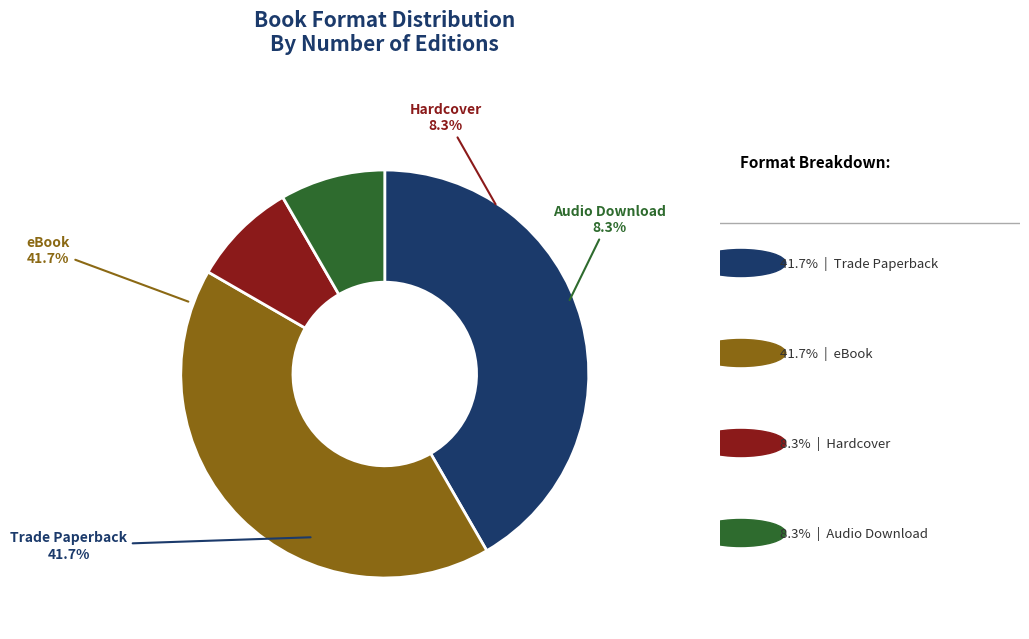

The Hardcover slice represents 13% of the pie. True or false?

False